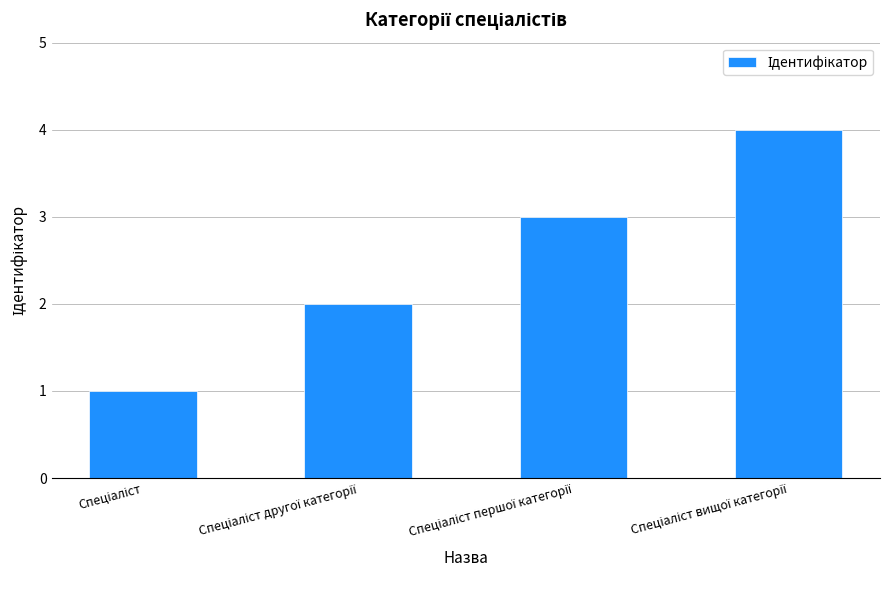

What is the greatest value displayed?

4